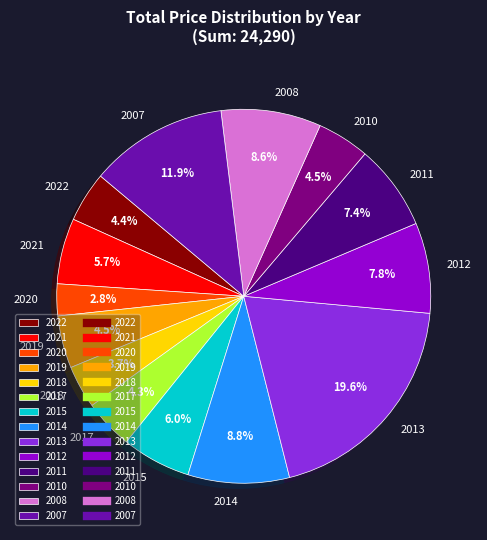

Is the sum of 2014 and 2011 greater than half?

No